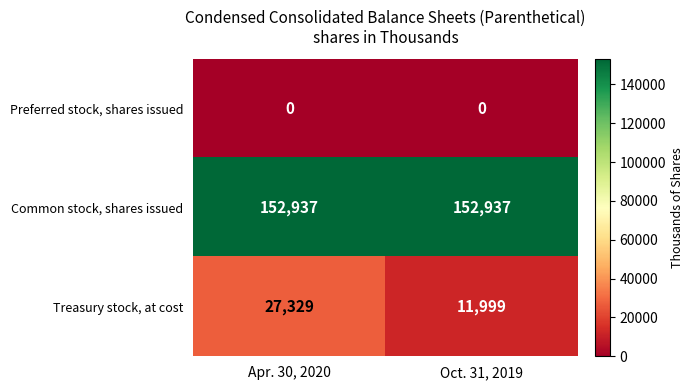

Which series changed the most between Apr. 30, 2020 and Oct. 31, 2019?

Treasury stock, at cost